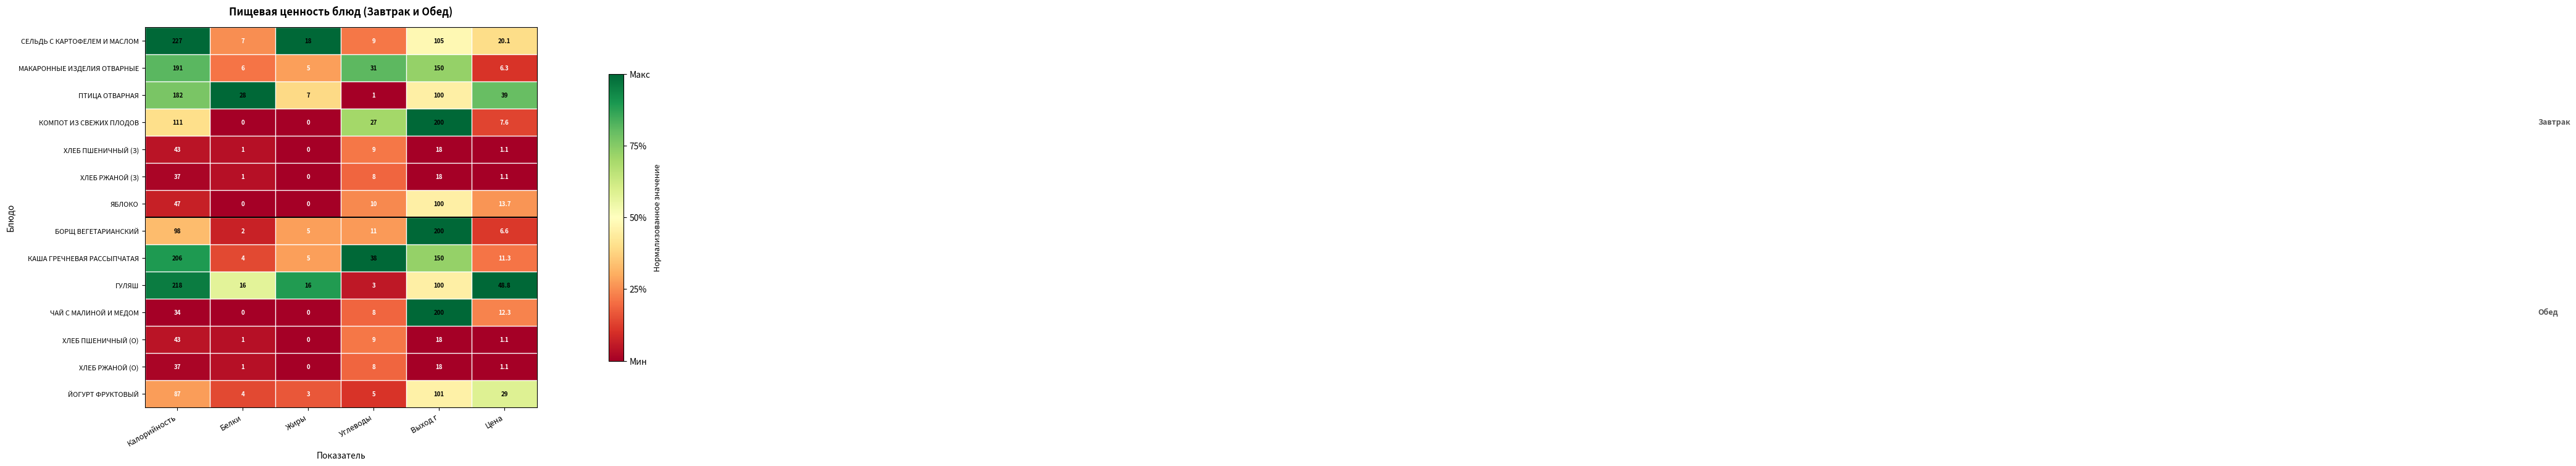

At which label does ПТИЦА ОТВАРНАЯ reach its minimum?

Углеводы